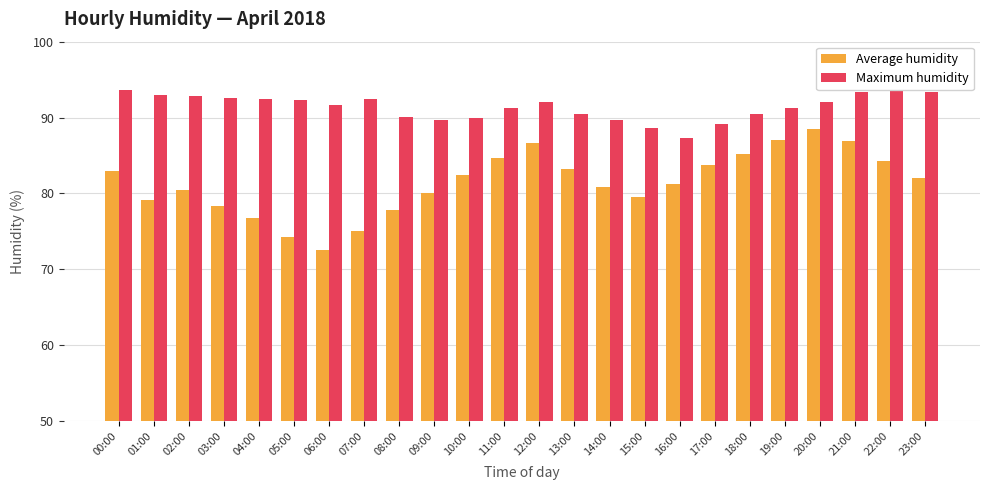

Count the number of categories in the chart.

24